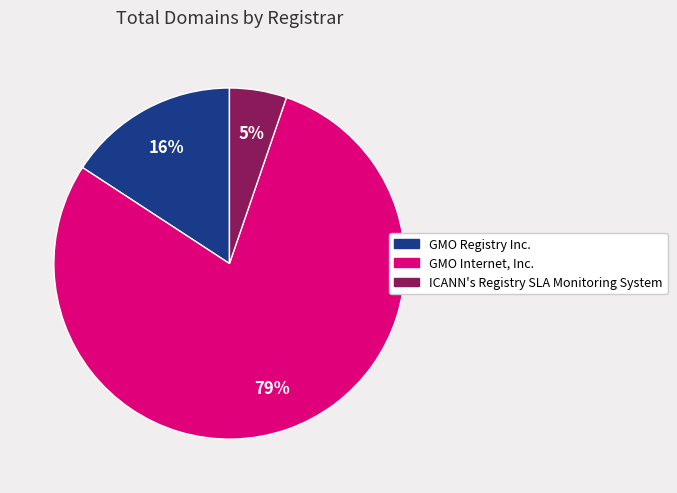

Combined, do GMO Internet, Inc. and GMO Registry Inc. account for over 50%?

Yes